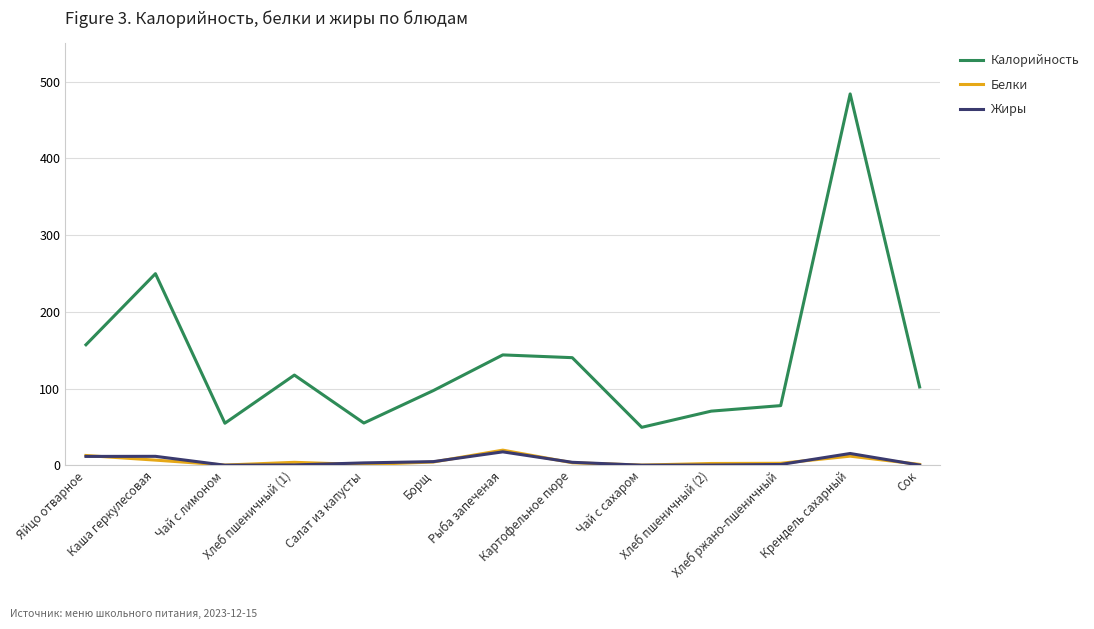

Which series has the largest range (max minus min)?

Калорийность